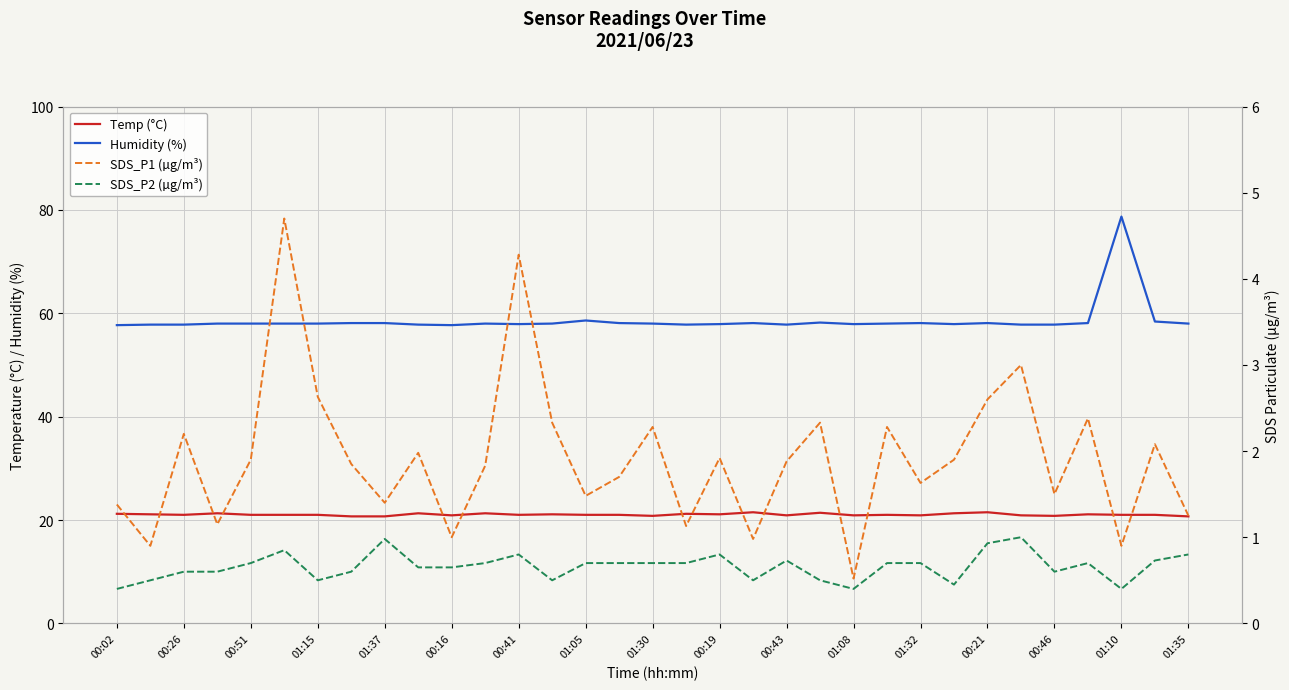

At how many categories does at least one series exceed 34?

33